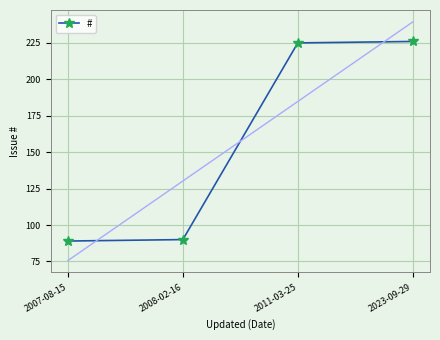

What is the greatest value displayed?

226